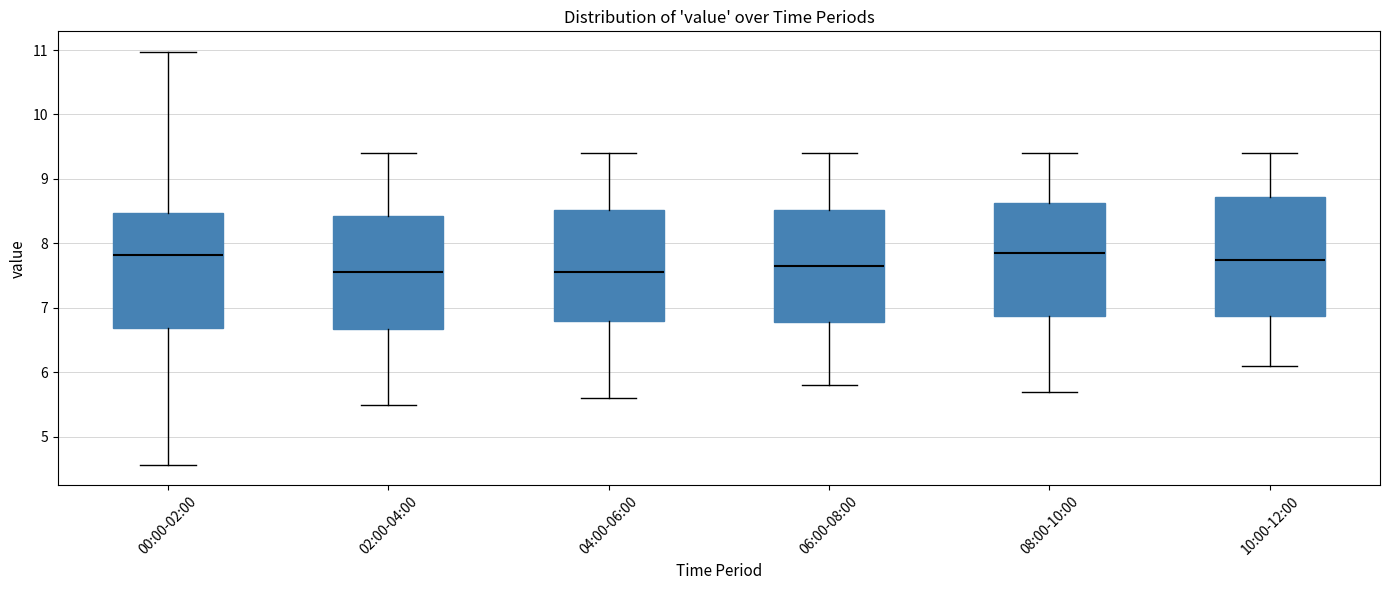

Where does the upper whisker of the box for 06:00-08:00 end on the y-axis? The values are not printed on the chart, so give them approximately, as read against the axis.

9.4